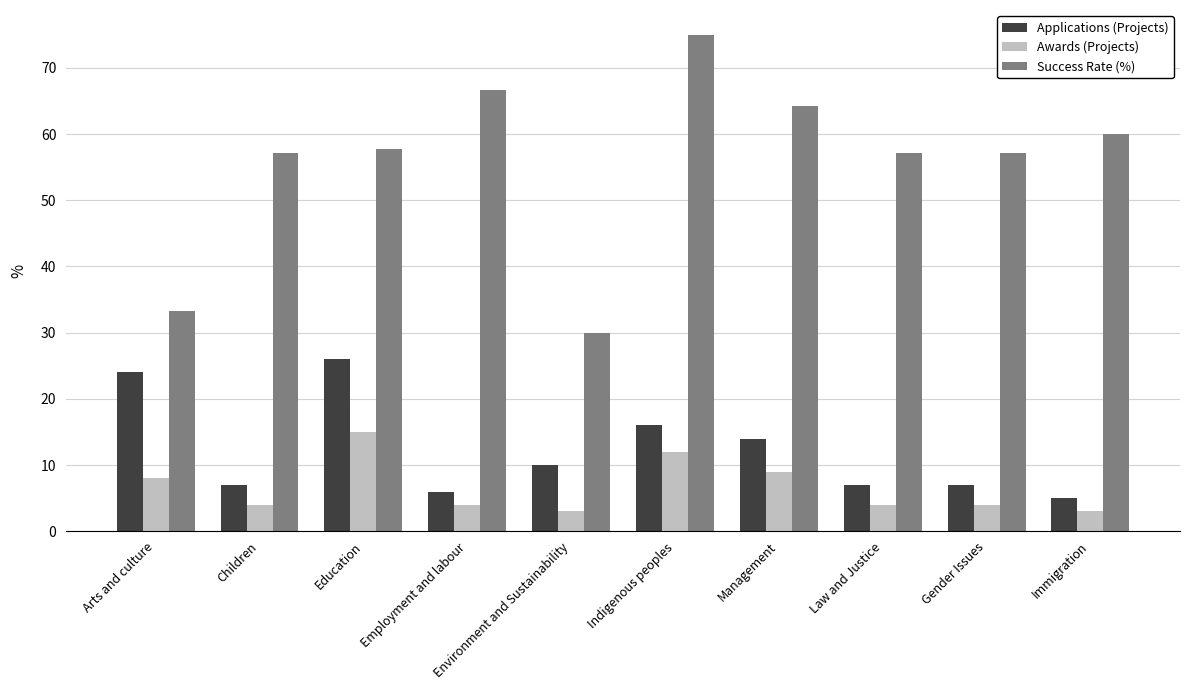

How many bars are there in total?

30